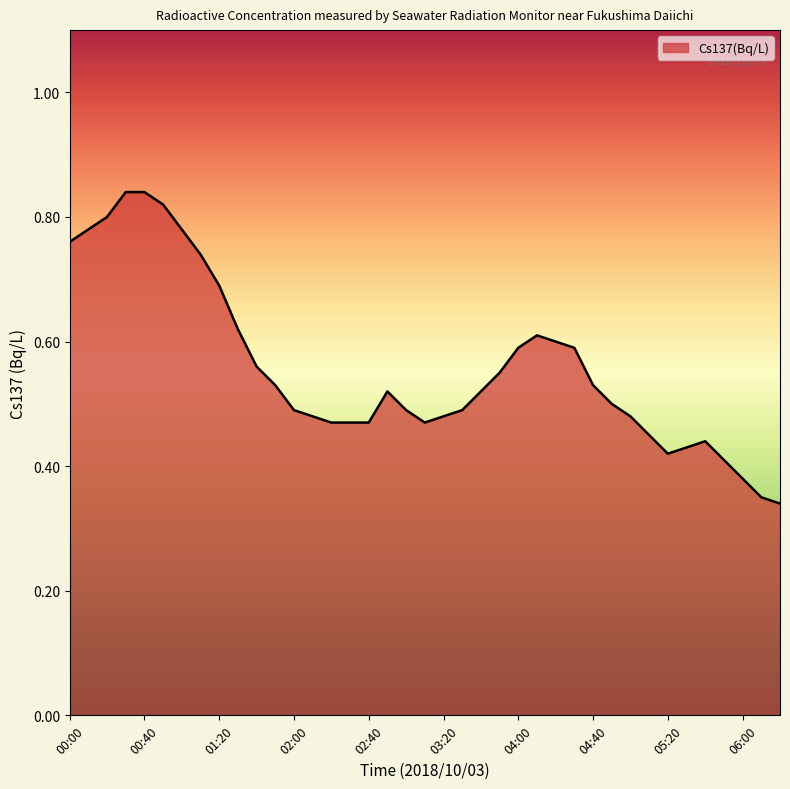

Rank the categories by value from lowest to highest.

06:20, 06:10, 06:00, 05:50, 05:20, 05:30, 05:40, 05:10, 02:20, 02:30, 02:40, 03:10, 02:10, 03:20, 05:00, 02:00, 03:00, 03:30, 04:50, 02:50, 03:40, 01:50, 04:40, 03:50, 01:40, 04:00, 04:30, 04:20, 04:10, 01:30, 01:20, 01:10, 00:00, 00:10, 01:00, 00:20, 00:50, 00:30, 00:40